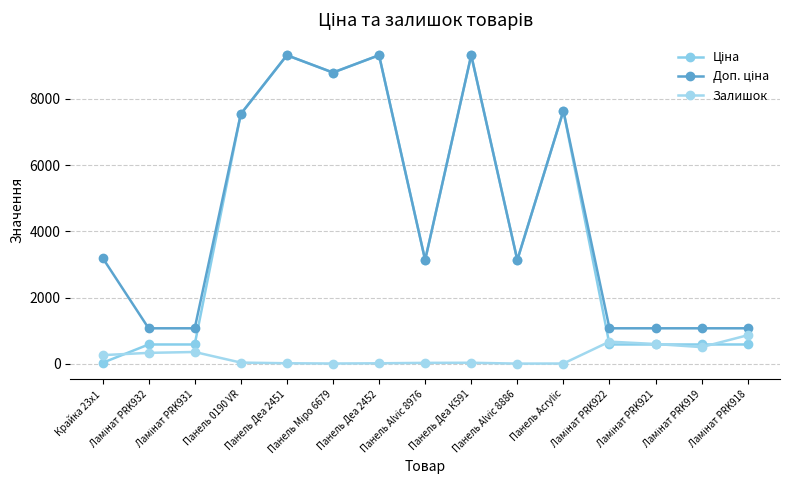

Reading left to right, list all the values displayed in this chart.

Ціна: 32.0	586.0	586.0	7545.9	9321.4	8797.6	9321.4	3136.8	9321.4	3136.8	7641.9	586.0	586.0	586.0	586.0
Доп. ціна: 3205.0	1074.5	1074.5	7545.9	9321.4	8797.6	9321.4	3137.0	9321.4	3137.0	7641.9	1074.5	1074.5	1074.5	1074.5
Залишок: 264.0	333.0	359.0	39.0	19.0	11.0	18.0	31.0	34.0	8.0	11.0	672.0	600.0	506.0	866.0